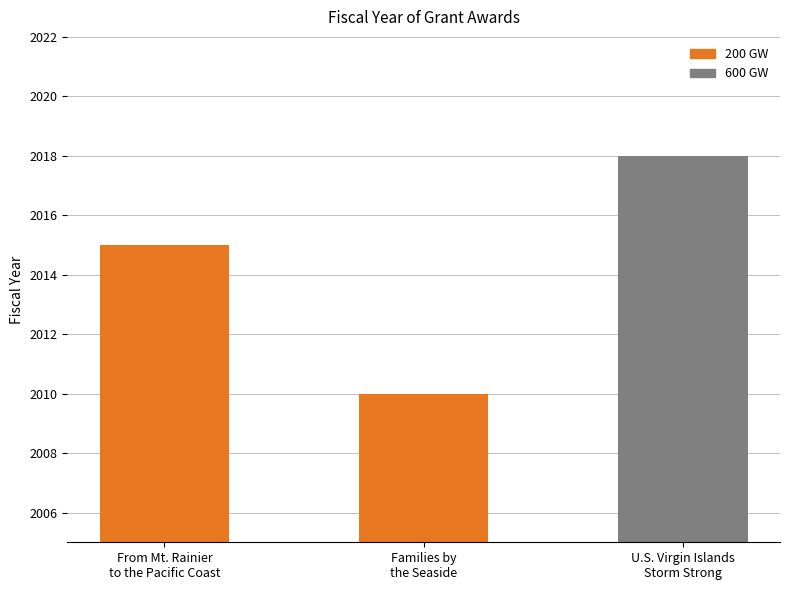

Which category has the lowest value across all series?

Families by the Seaside